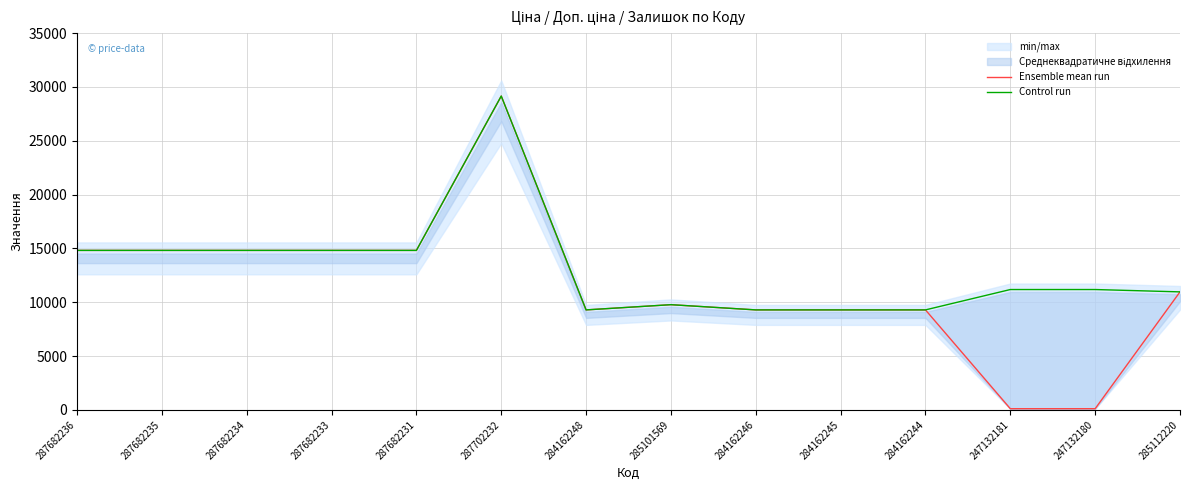

Is it true that Ensemble mean run equals 11041.5 at 287702232?

False